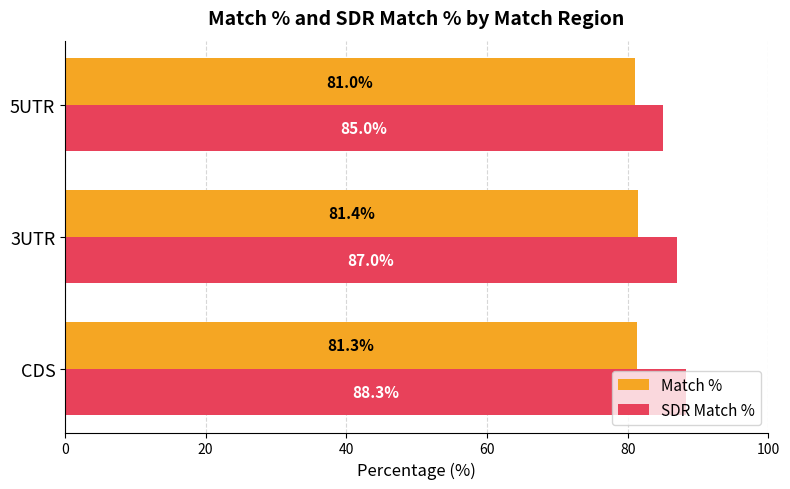

At how many categories does at least one series exceed 84?

3